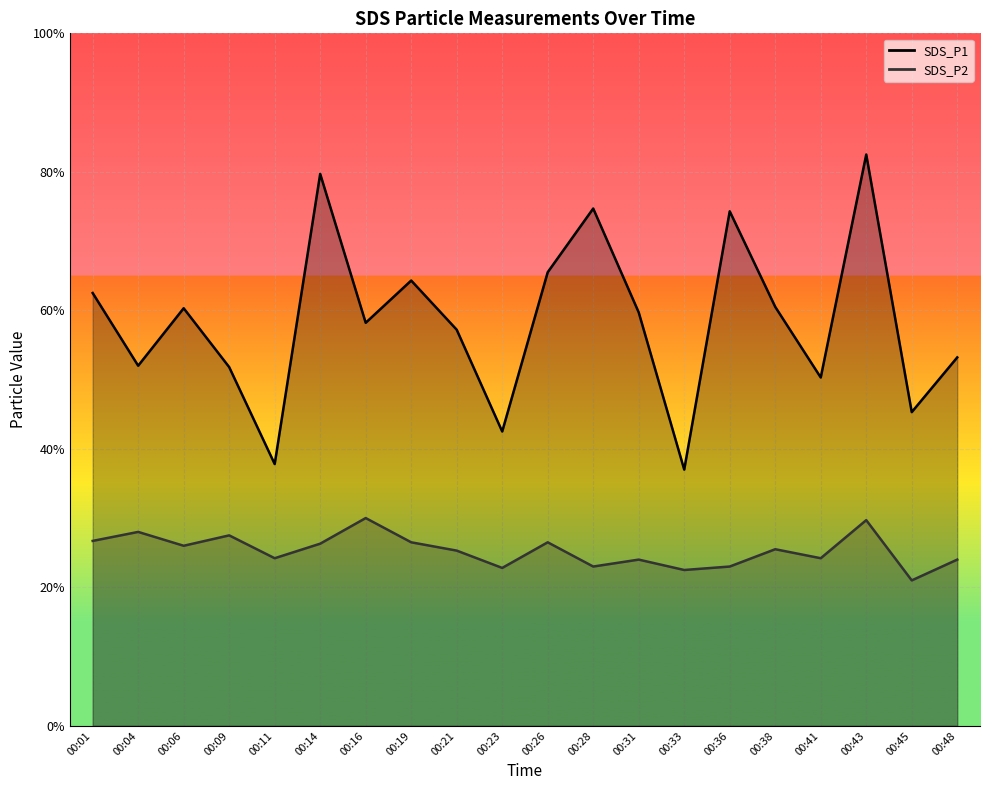

Between 00:09 and 00:28, which series saw the biggest shift?

SDS_P1